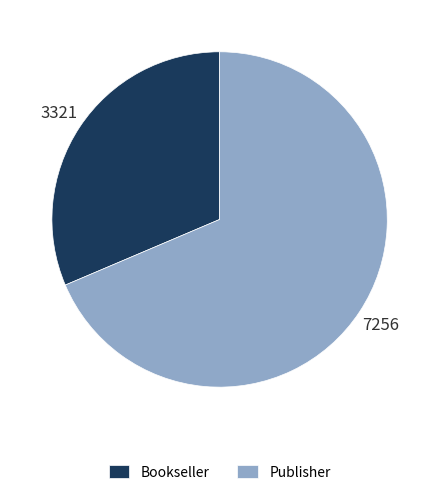

How many slices are in this pie chart?

2